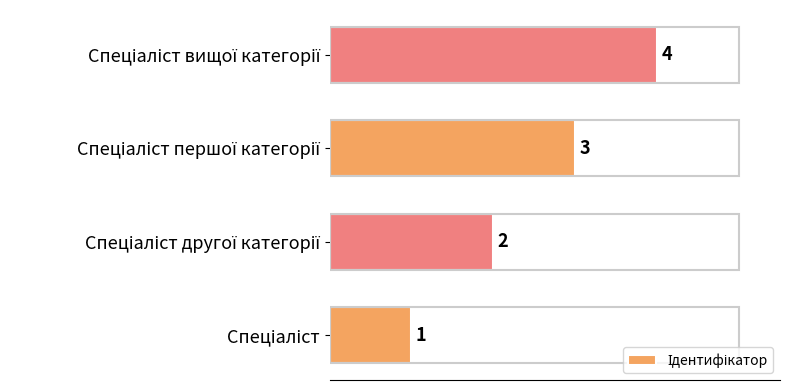

How many series are shown in this chart?

1